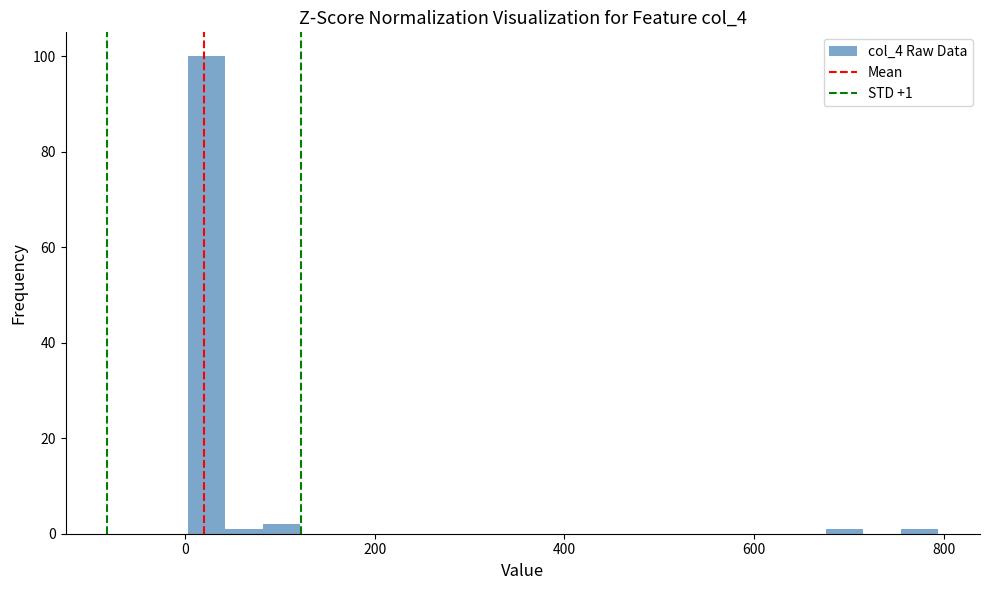

Around what value on the x-axis is the tallest bar? Give the approximate position of its centre, as read against the axis.

20